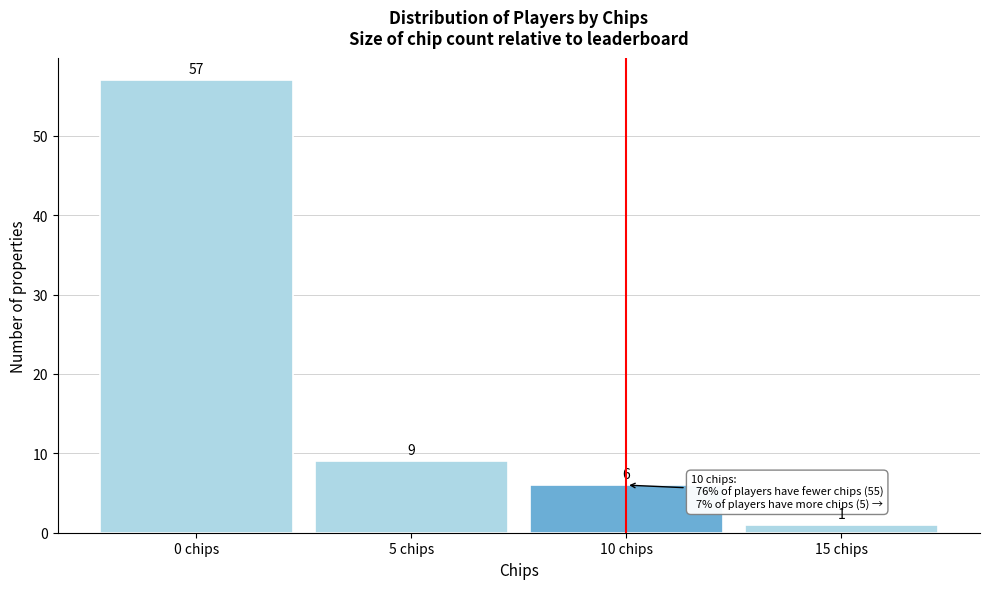

Over which range of the x-axis is the bar tallest?

-2.5 to 2.5